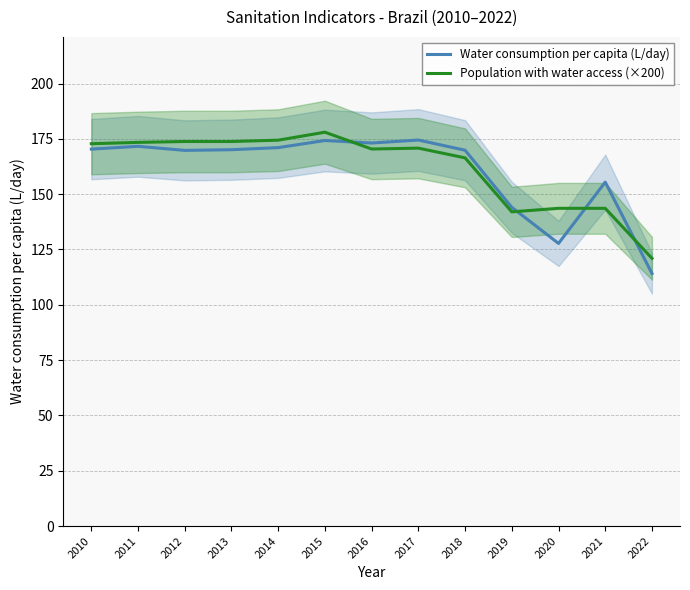

In Population with water access (×200), how many points are lower than both neighbors (excluding endpoints)?

2